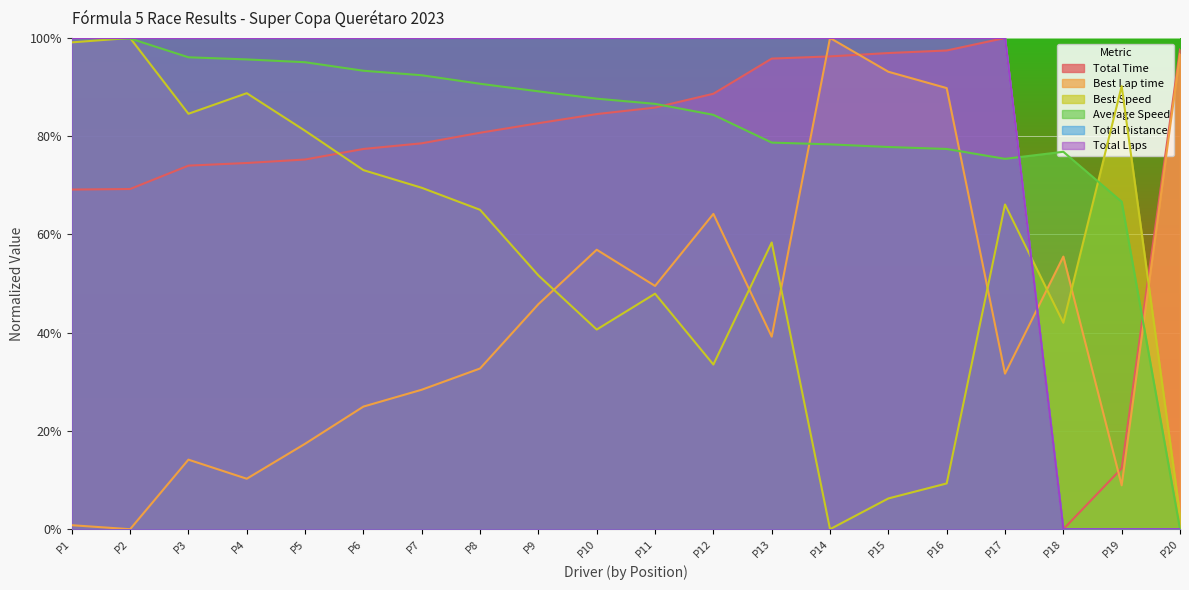

What is the difference between the maximum and minimum values in the Total Time series?

1.0